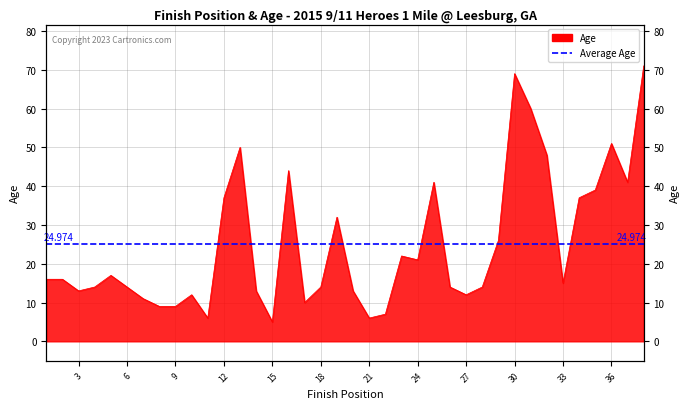

Reading right to left, extract all data points from this chart.

38=71	37=41	36=51	35=39	34=37	33=15	32=48	31=60	30=69	29=26	28=14	27=12	26=14	25=41	24=21	23=22	22=7	21=6	20=13	19=32	18=14	17=10	16=44	15=5	14=13	13=50	12=37	11=6	10=12	9=9	8=9	7=11	6=14	5=17	4=14	3=13	2=16	1=16